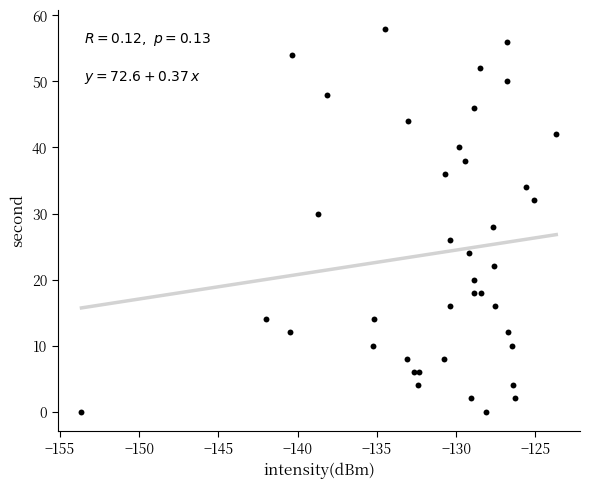

What is the range of Y values (max minus min)?

58